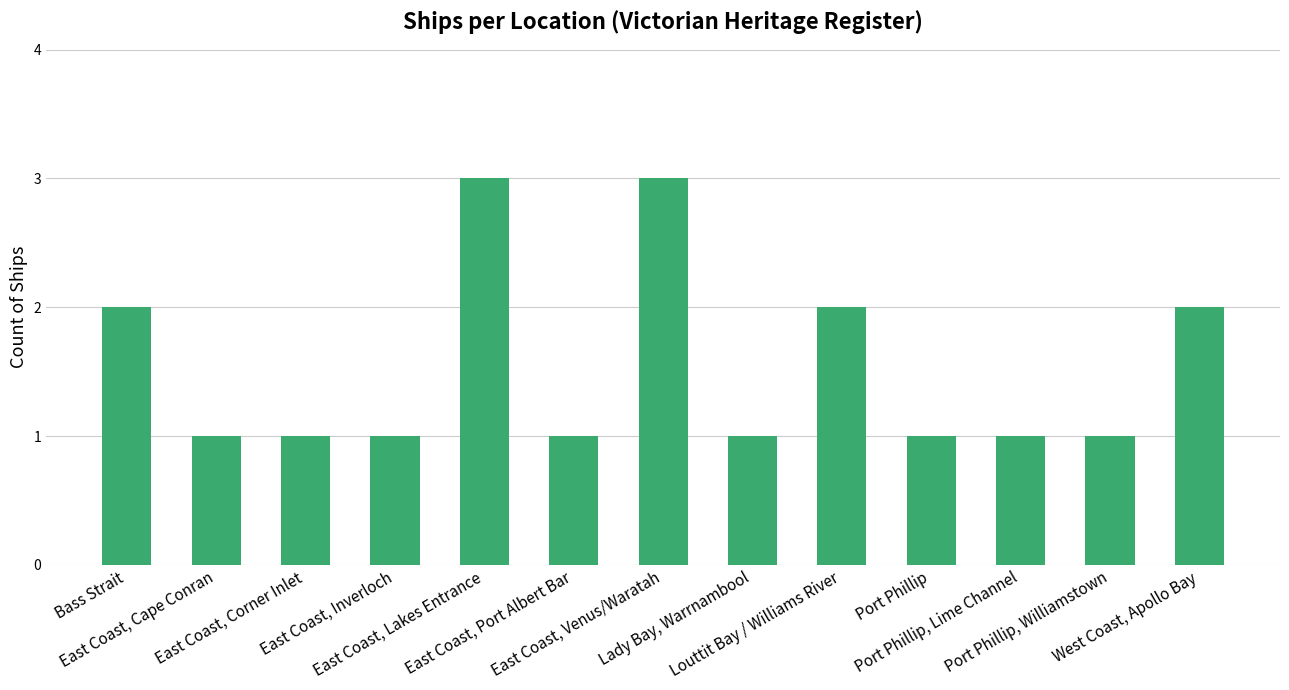

What is the difference between the maximum and minimum values?

2